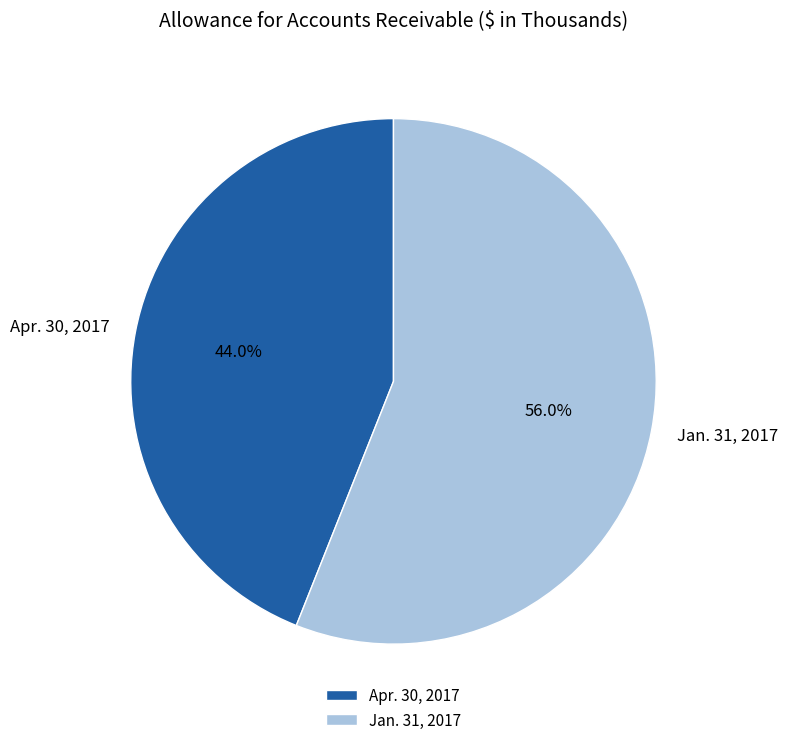

Do Jan. 31, 2017 and Apr. 30, 2017 together represent more than half of the pie?

Yes